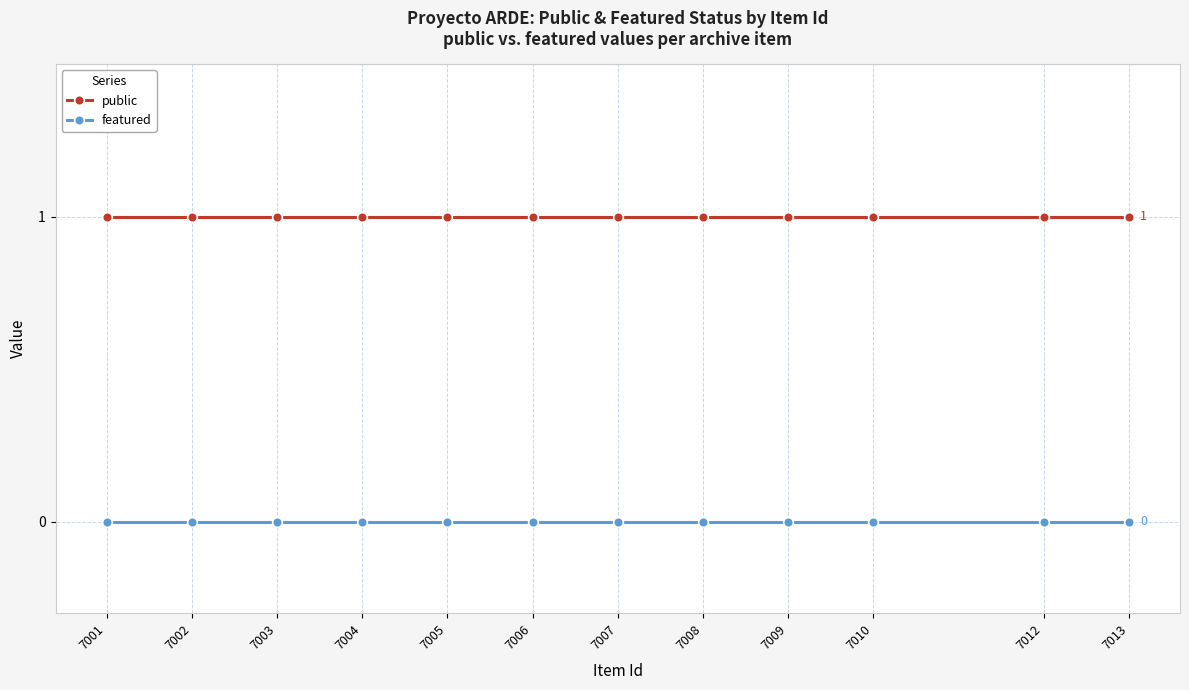

Is the value of featured at 7007 greater than the value of public at 7007?

No